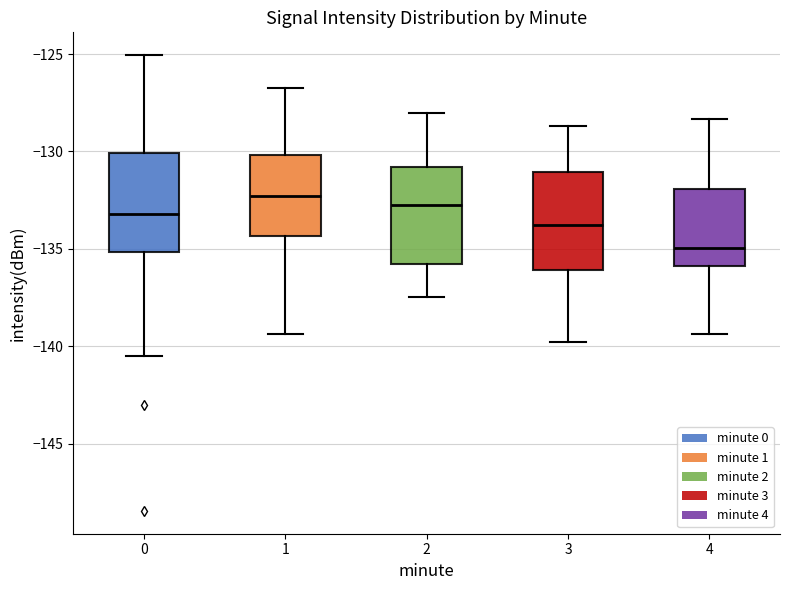

Which box has the lowest median line?

4